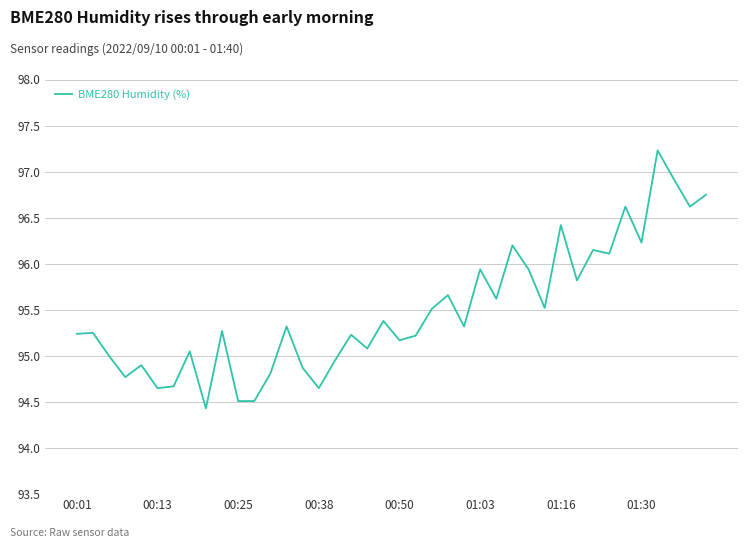

What is the difference between the maximum and minimum values?

2.8